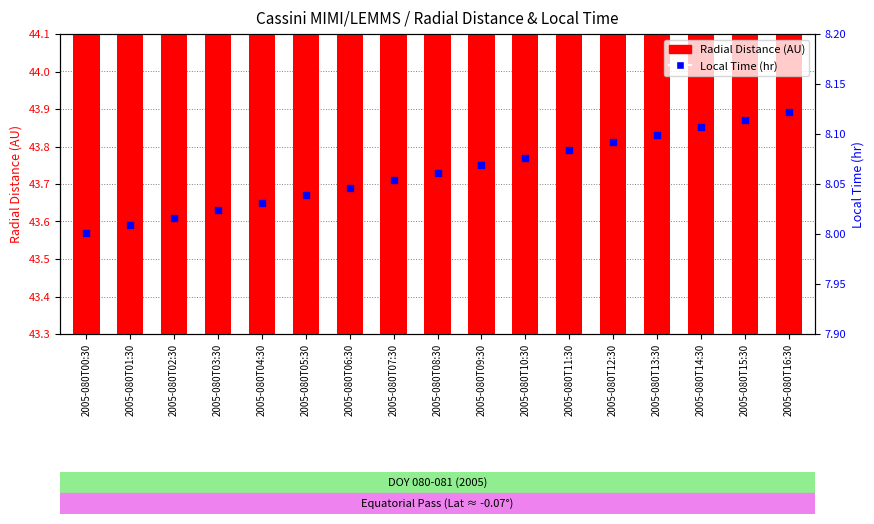

Which series reaches the maximum Y coordinate?

Radial Distance (AU)